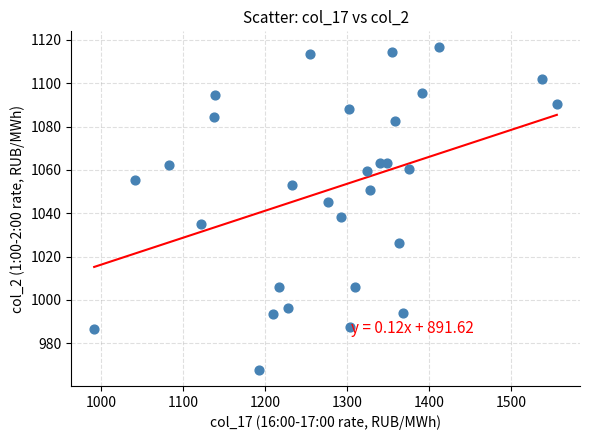

What is the range of Y values (max minus min)?

148.9